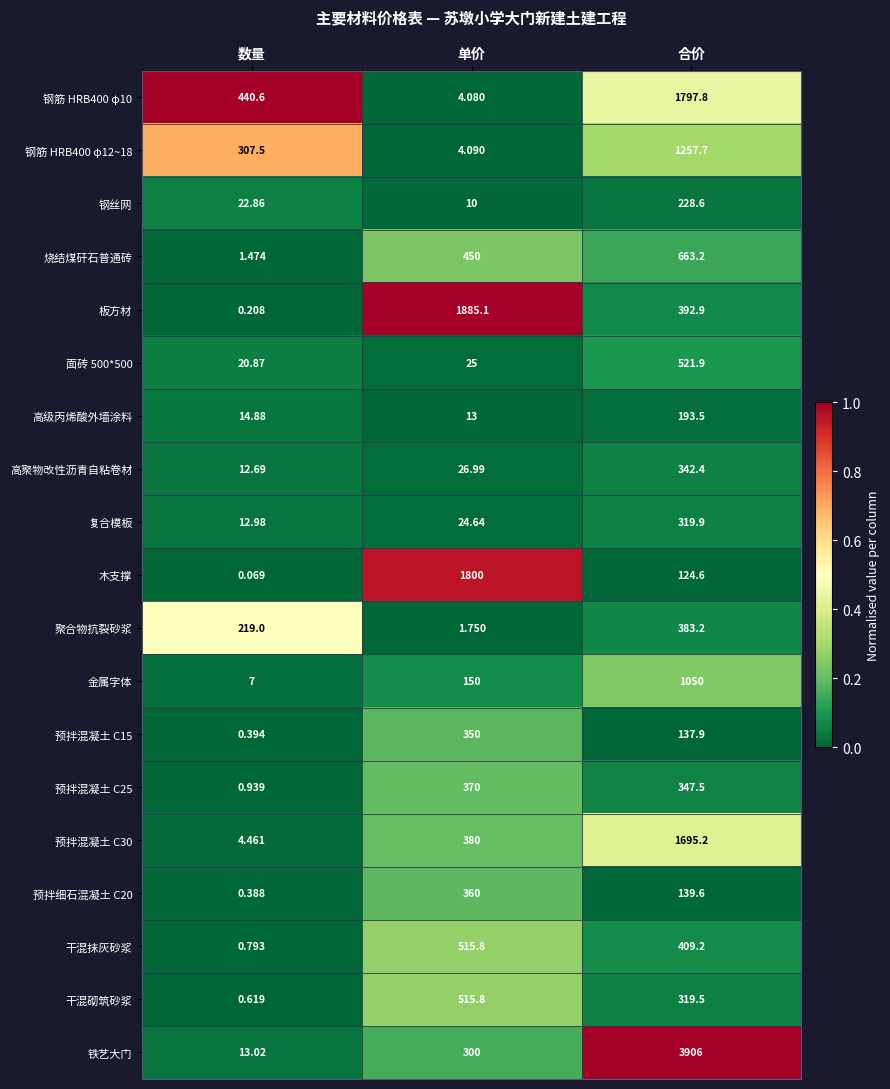

How many distinct data groups are displayed?

19